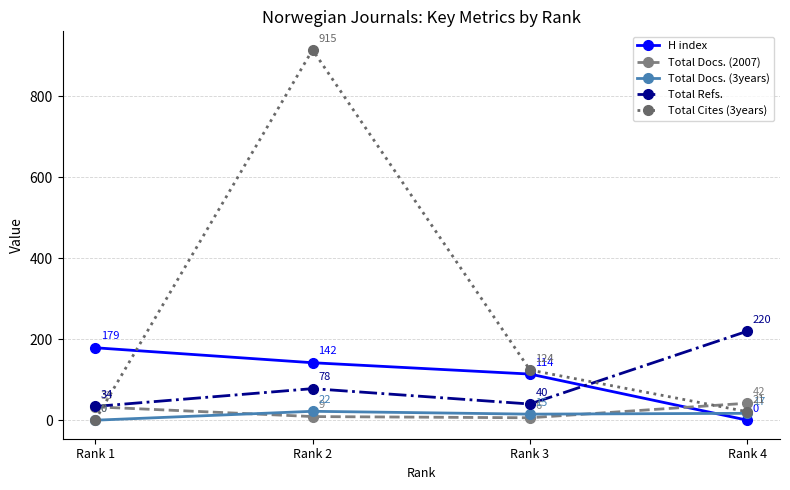

What is the sum of the Total Docs. (3years) values at Rank 2 and Rank 4?

39